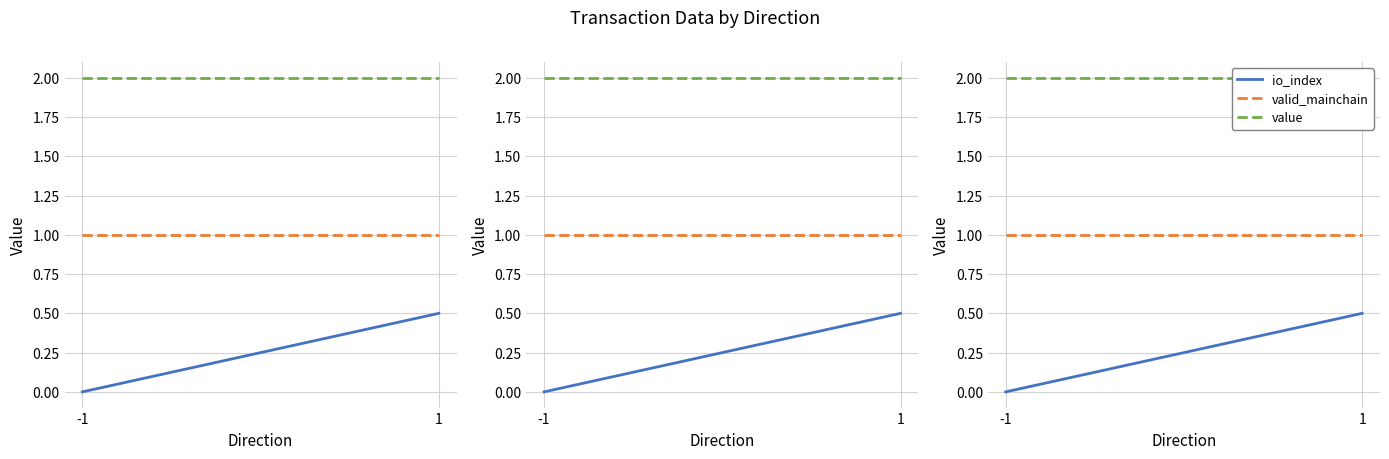

Where is io_index nearest to the value 0?

-1